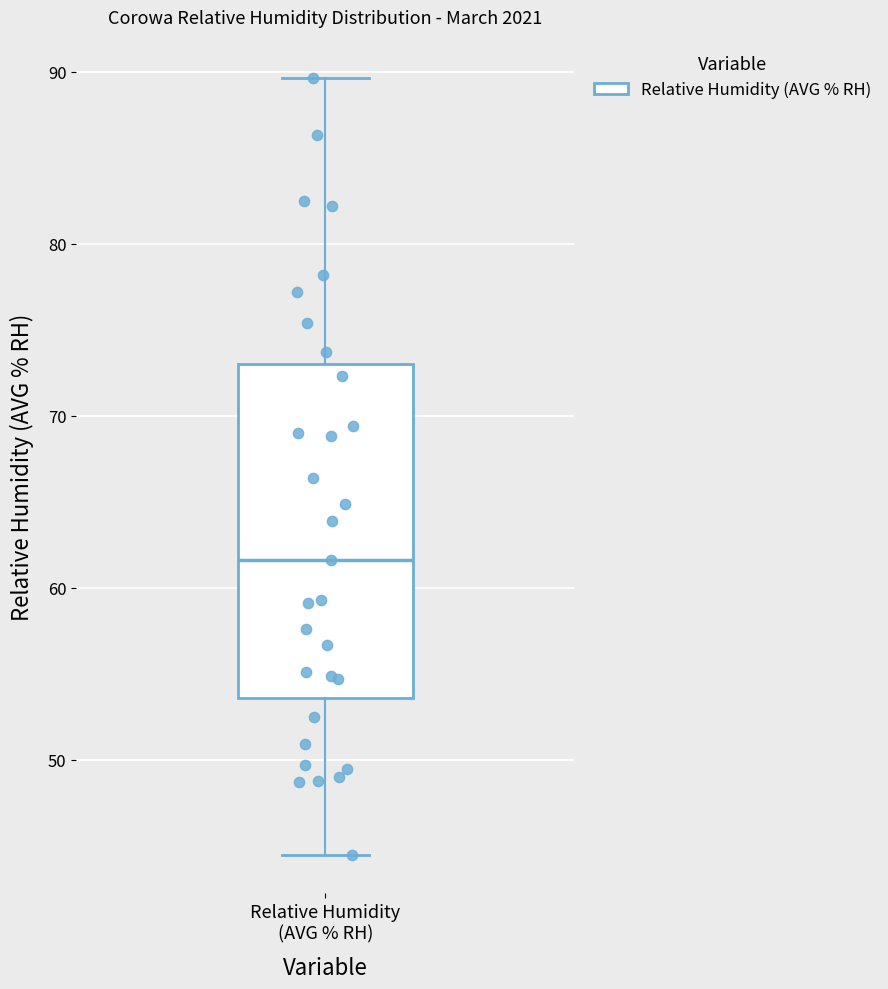

Read this box plot against the y-axis: the position of the median line, the range covered by the box, and the ends of both whiskers. The values are not printed on the chart, so give them approximately, as read against the axis.

median 62, box 54 to 73, whiskers 45 to 90